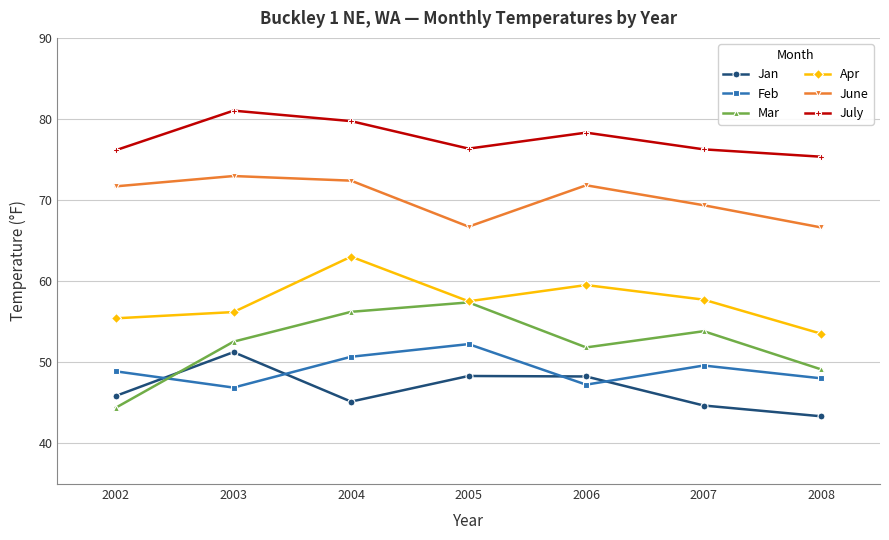

In July, how many points are higher than both neighbors (excluding endpoints)?

2